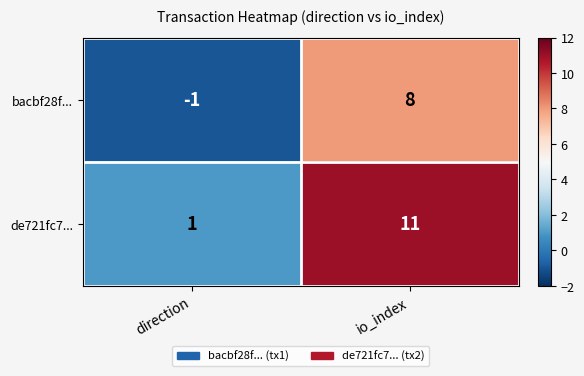

What is the greatest value displayed?

11